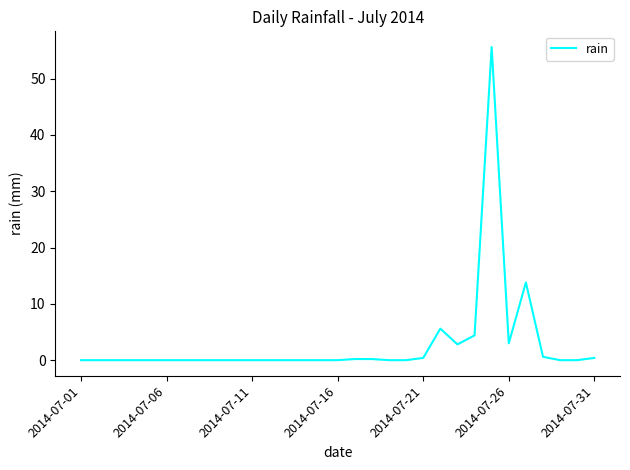

What is the difference between the maximum and minimum values?

55.6